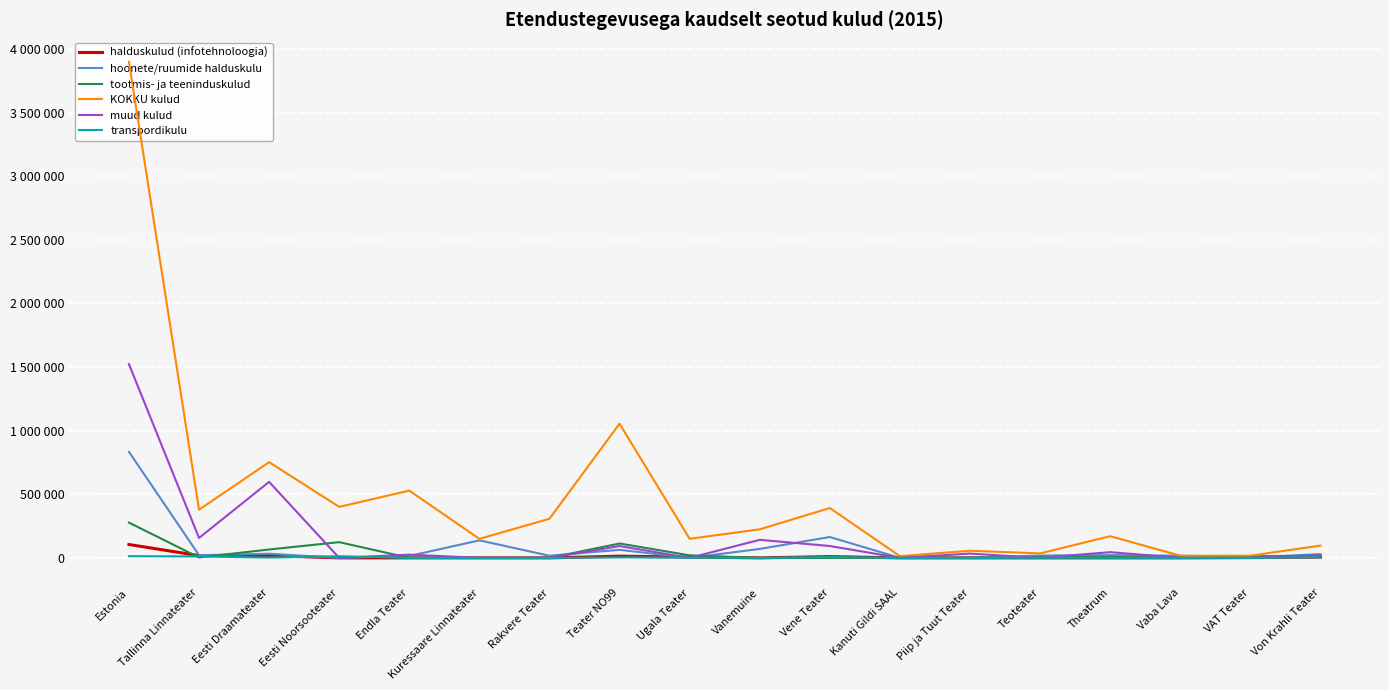

True or false: hoonete/ruumide halduskulu and KOKKU kulud intersect in this chart.

False